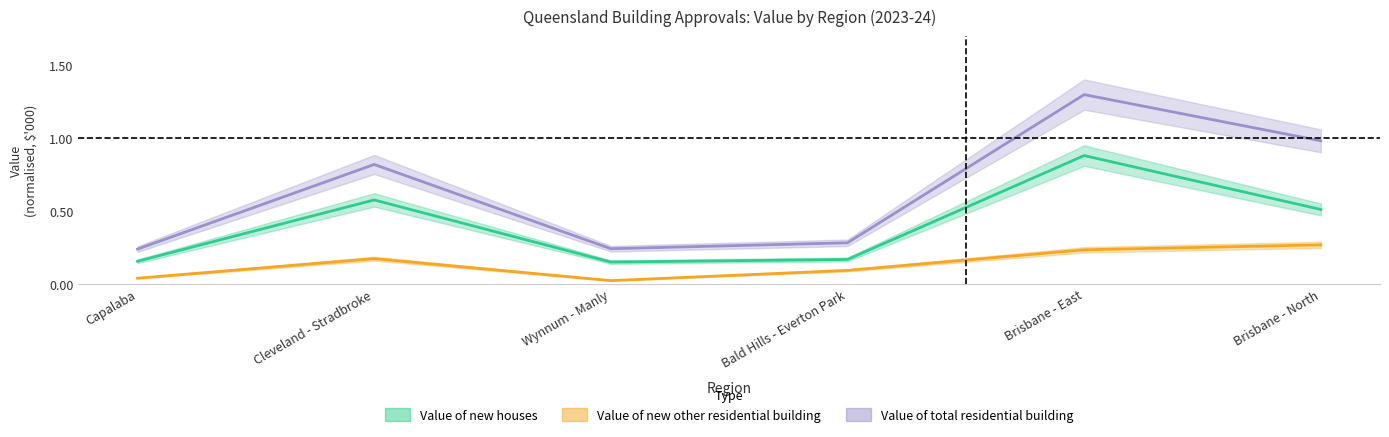

List the labels in order of Value of new houses value, smallest first.

Wynnum - Manly, Capalaba, Bald Hills - Everton Park, Brisbane - North, Cleveland - Stradbroke, Brisbane - East